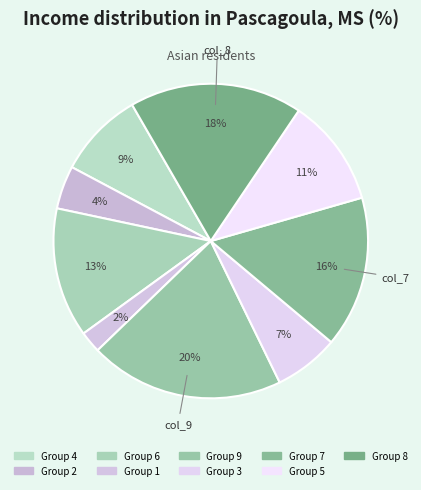

How many slices are in this pie chart?

9